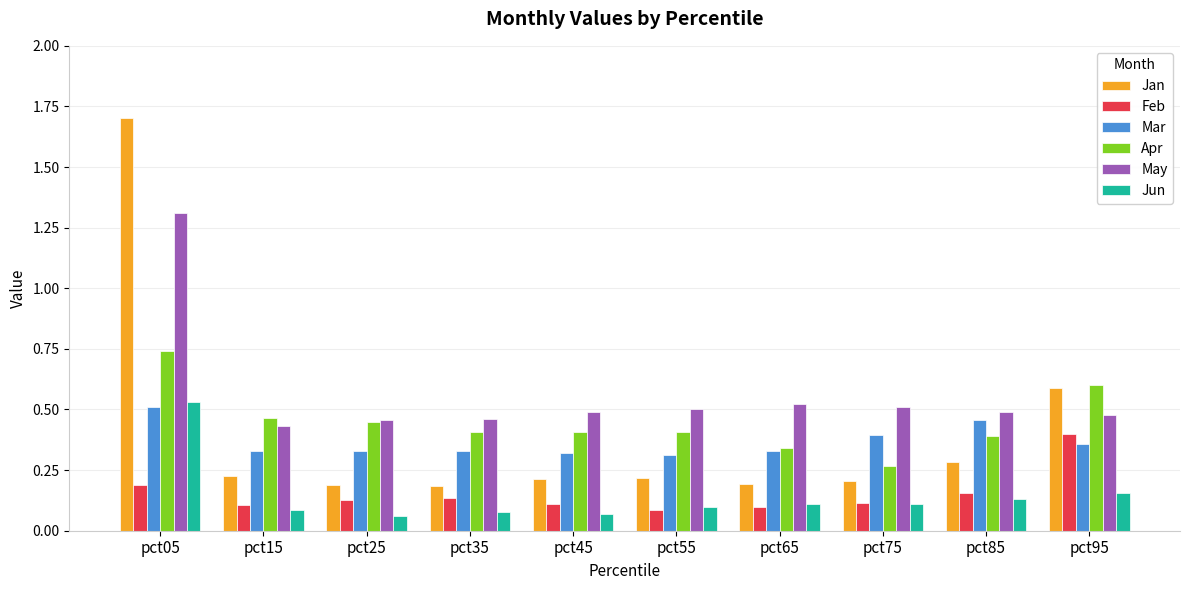

True or false: May has a value of 0.5 at pct35.

True